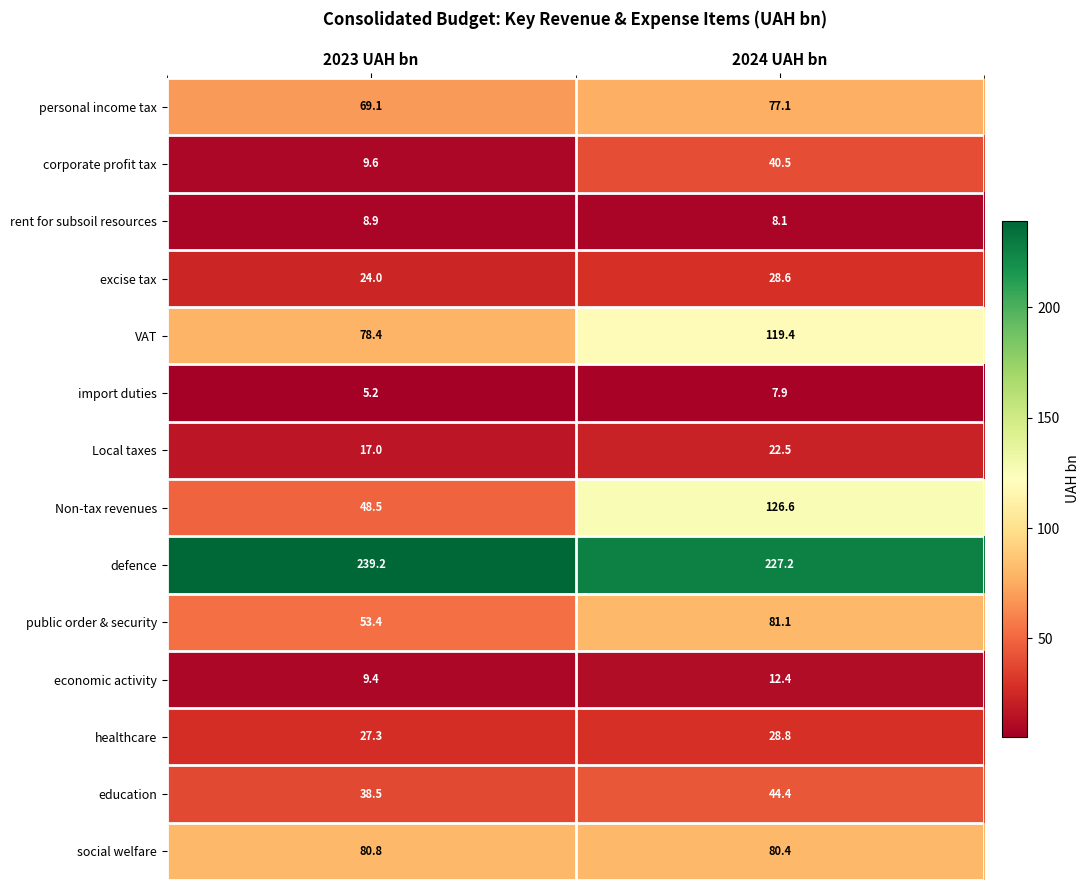

Which label corresponds to the largest value in the chart?

2023 UAH bn